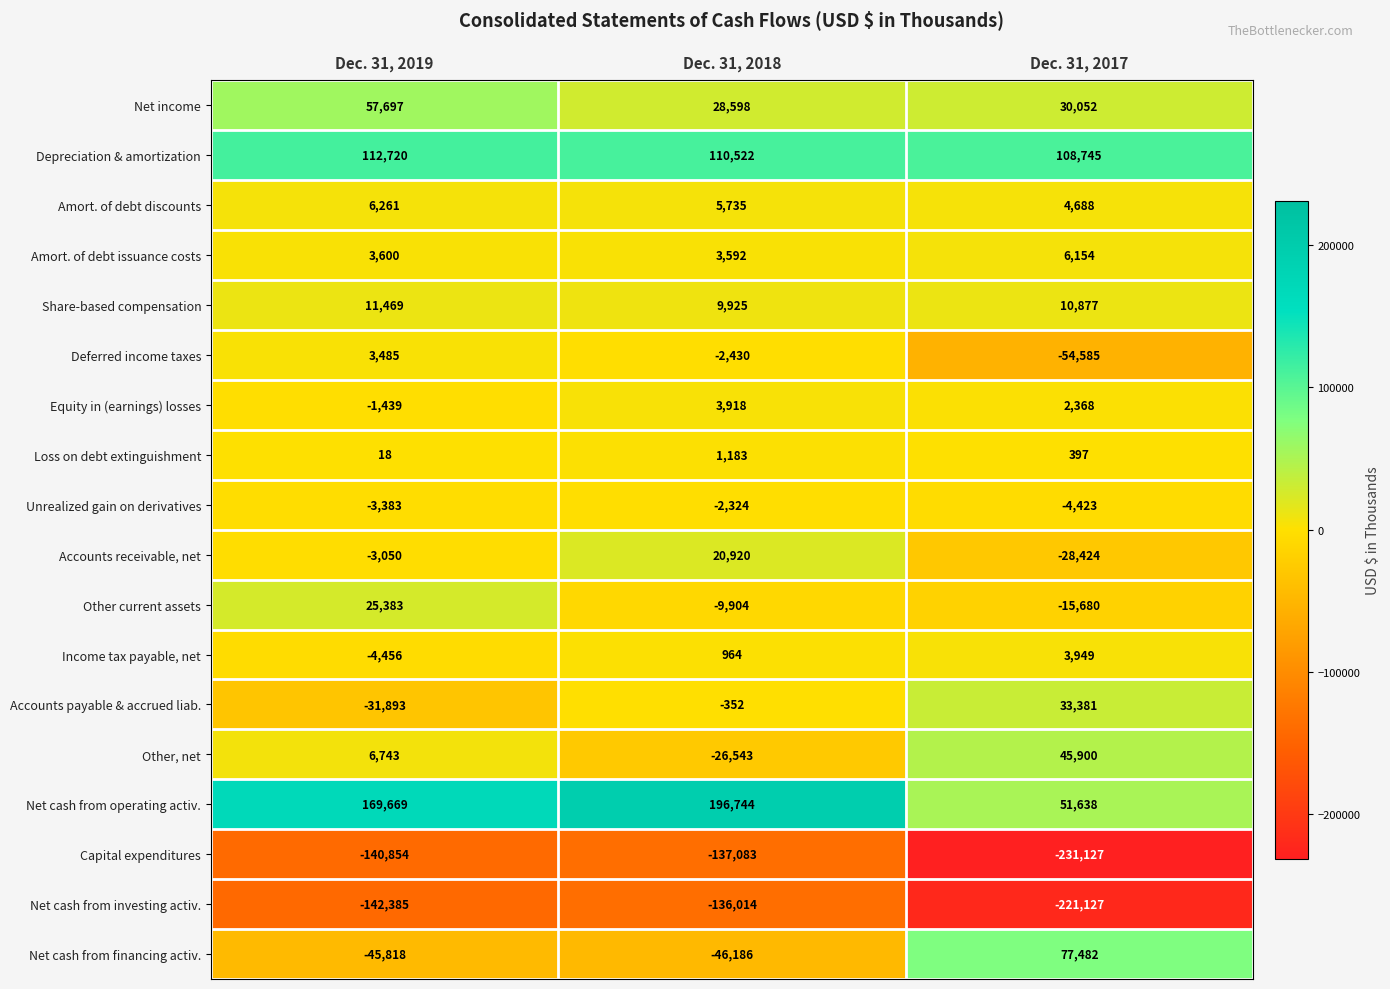

Which series has the widest spread of values?

Net cash from operating activ.